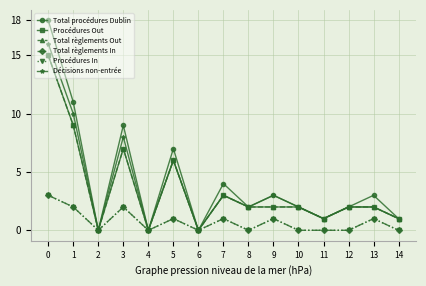

True or false: Total règlements In and Total règlements Out intersect in this chart.

False